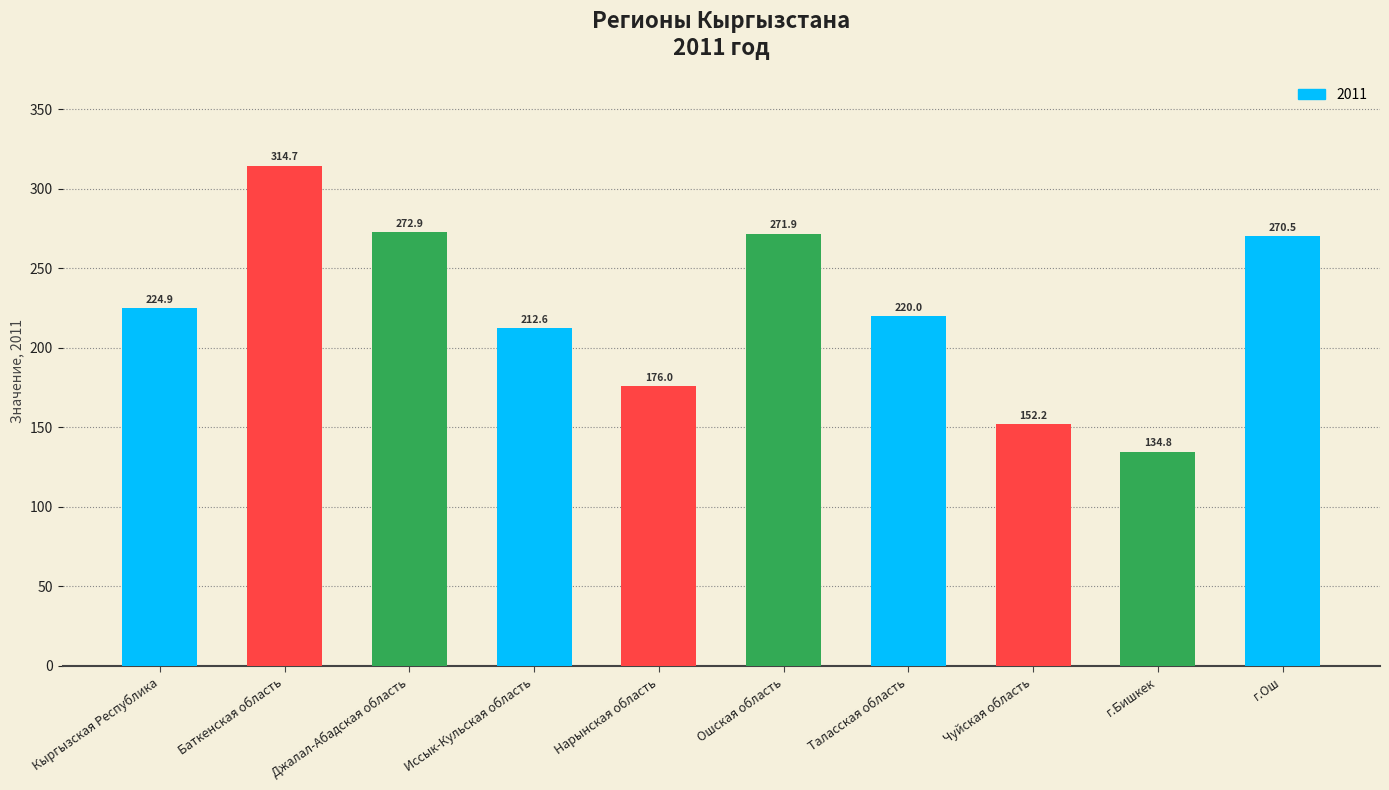

What is the value of the 2nd bar from the left?

314.7